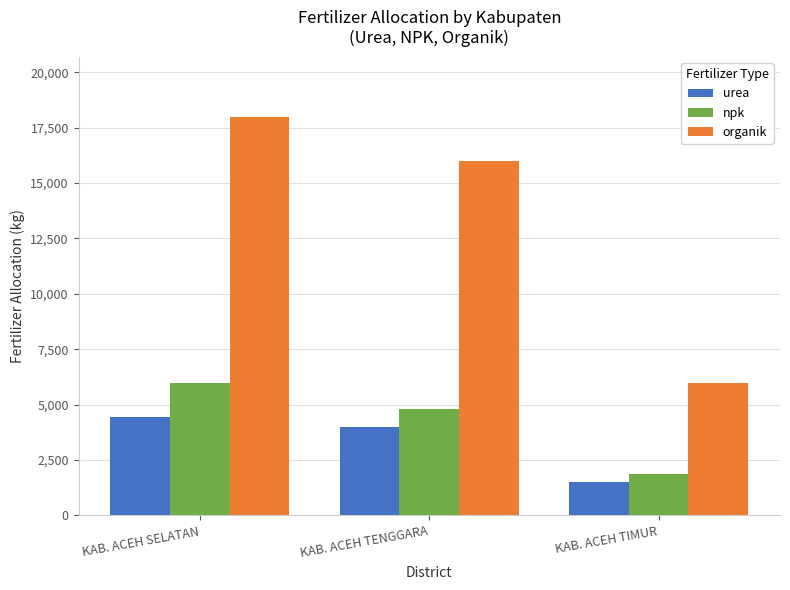

Reading right to left, extract all data points from this chart.

urea: 1500	4000	4450
npk: 1850	4800	5975
organik: 6000	16000	18000